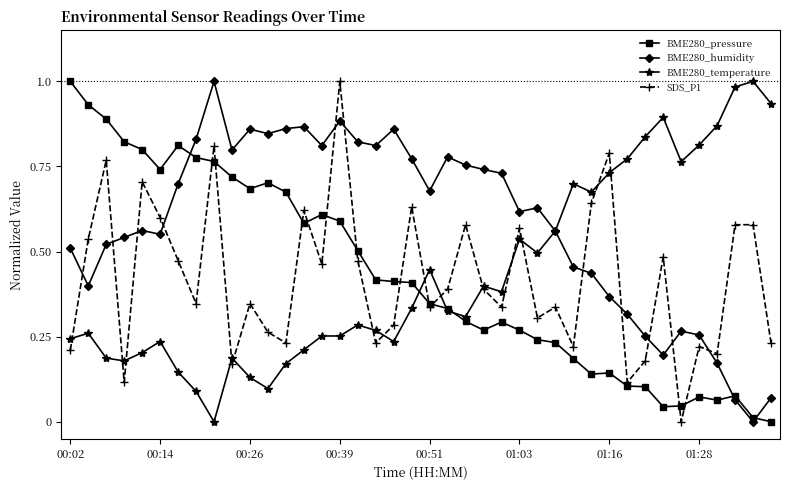

True or false: SDS_P1 has more than 2 points higher than both neighbors.

True